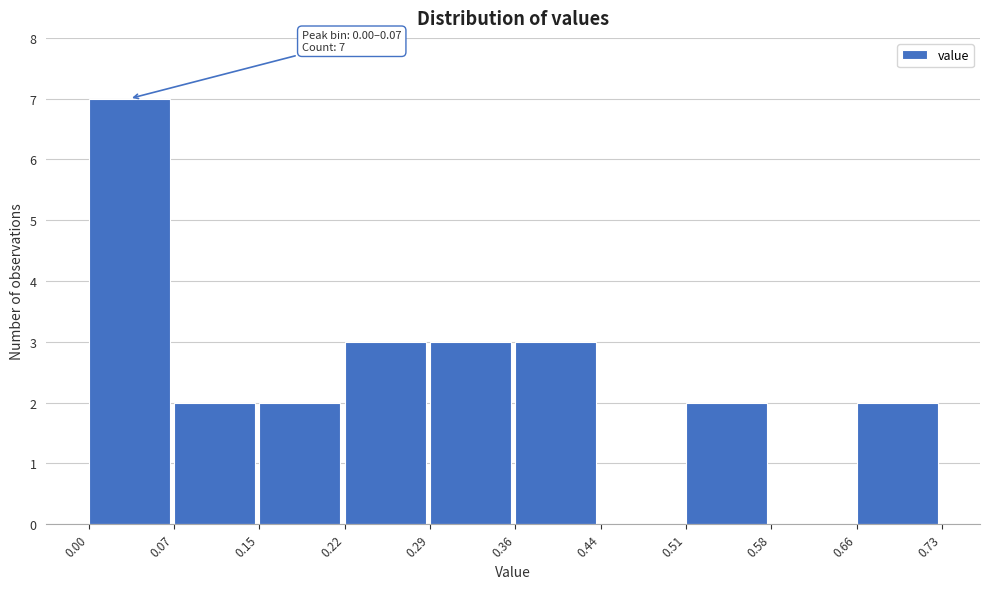

Which range on the x-axis has the tallest bar?

0.00 to 0.07